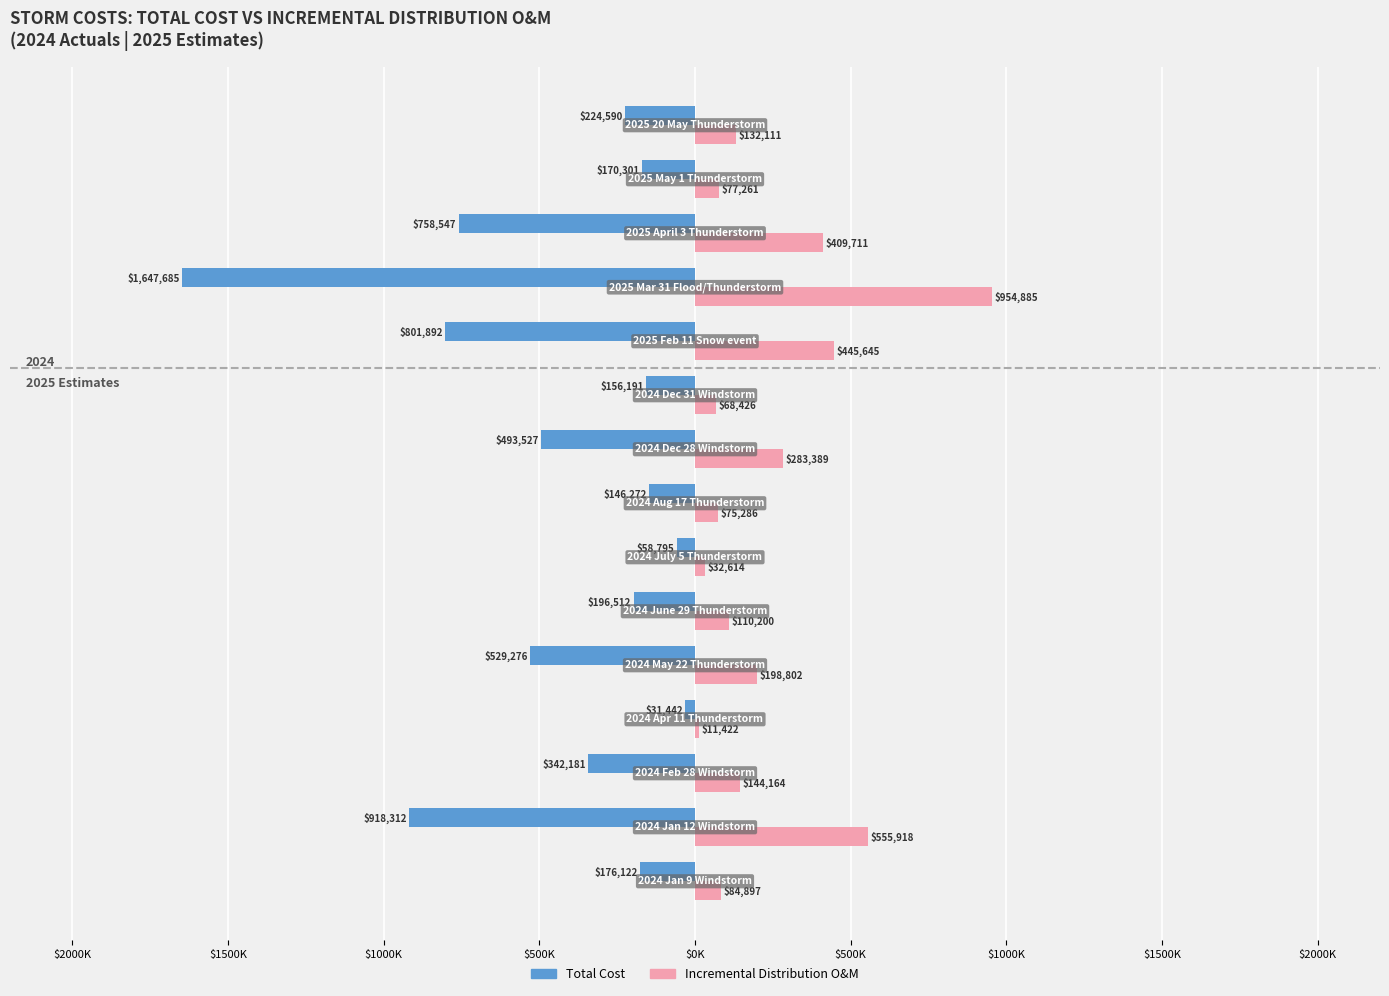

What are all the series names shown in the legend?

Total Cost, Incremental Distribution O&M